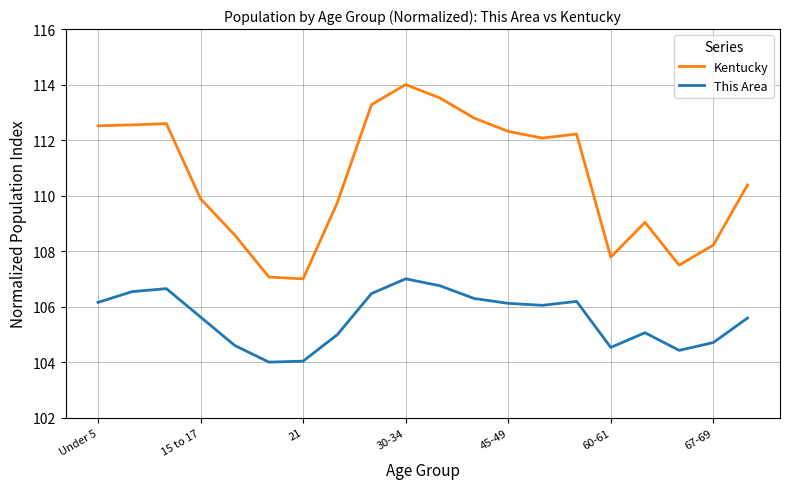

What is the minimum value for Kentucky?

107.0